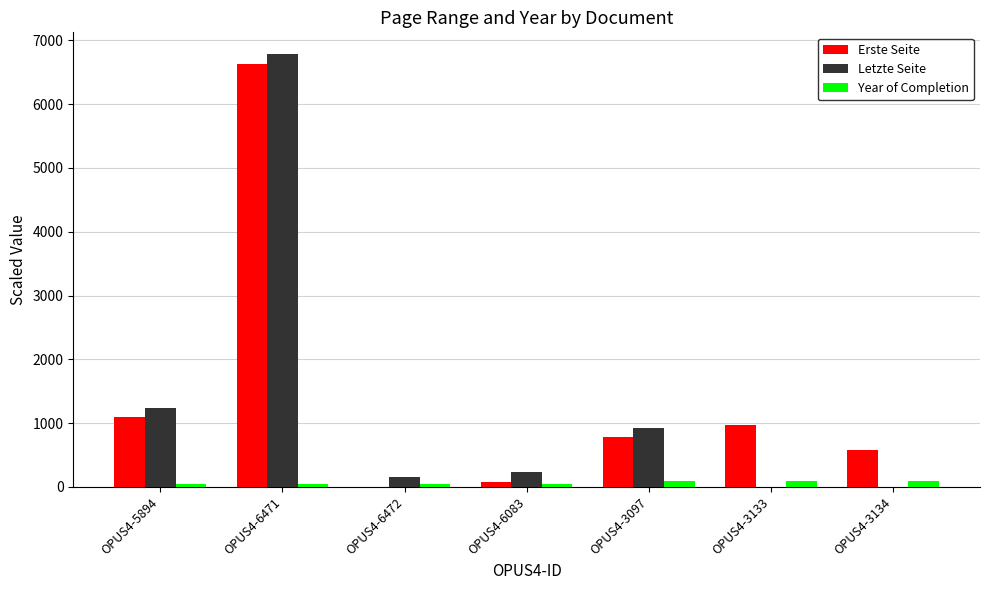

Which label corresponds to the largest value in the chart?

OPUS4-6471